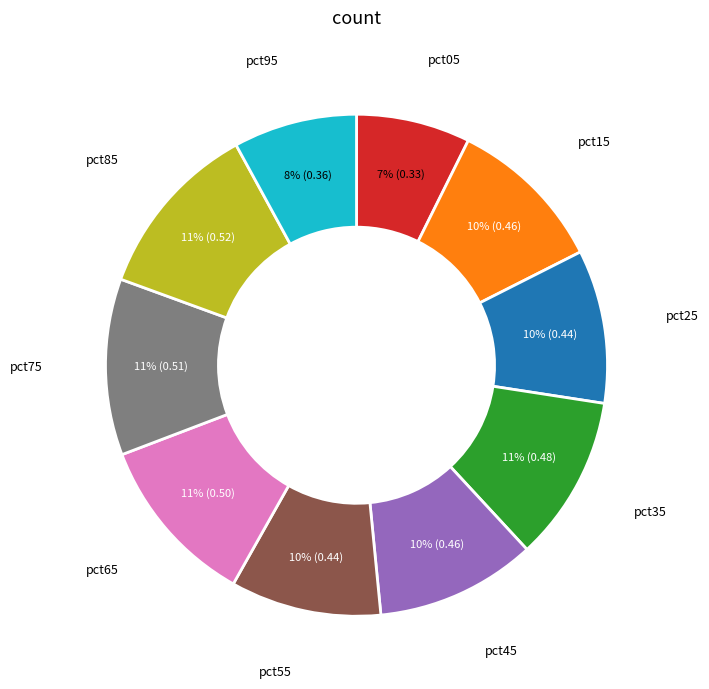

To the nearest percent, what is the difference between the largest and smallest slice percentages?

4%